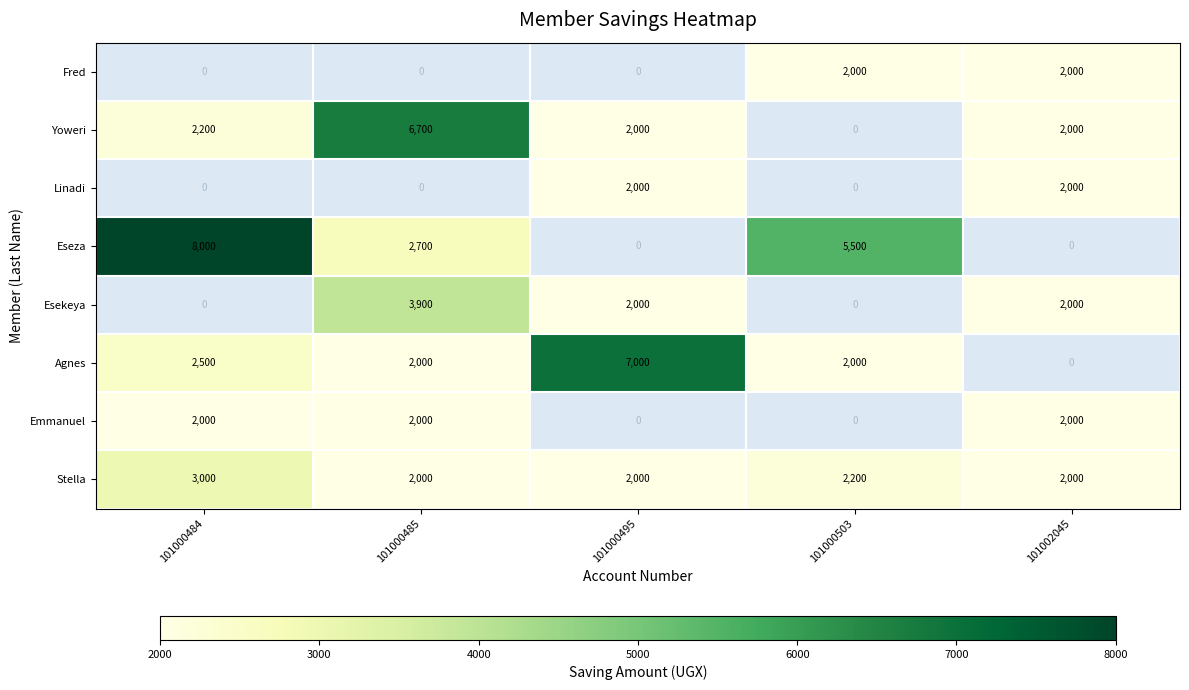

Which category has the highest value in the Fred series?

101000503